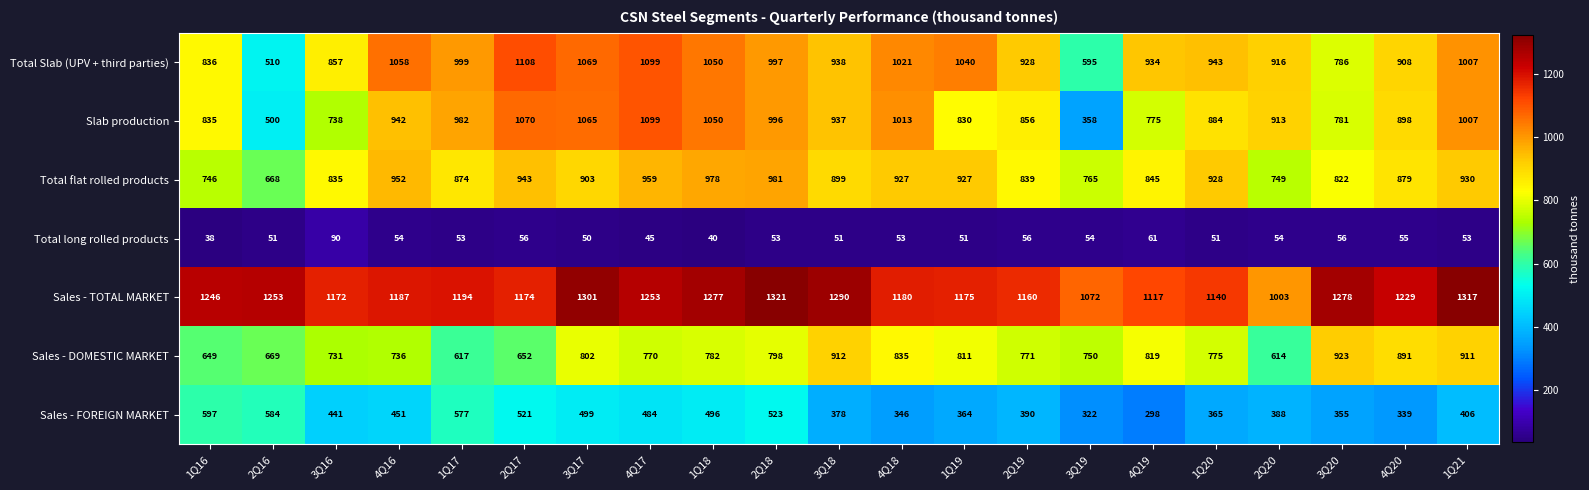

True or false: Total long rolled products has a value of 30 at 4Q17.

False